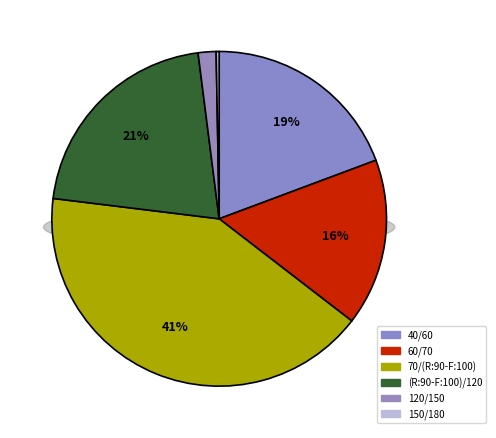

Is there any slice that represents more than half of the pie?

No